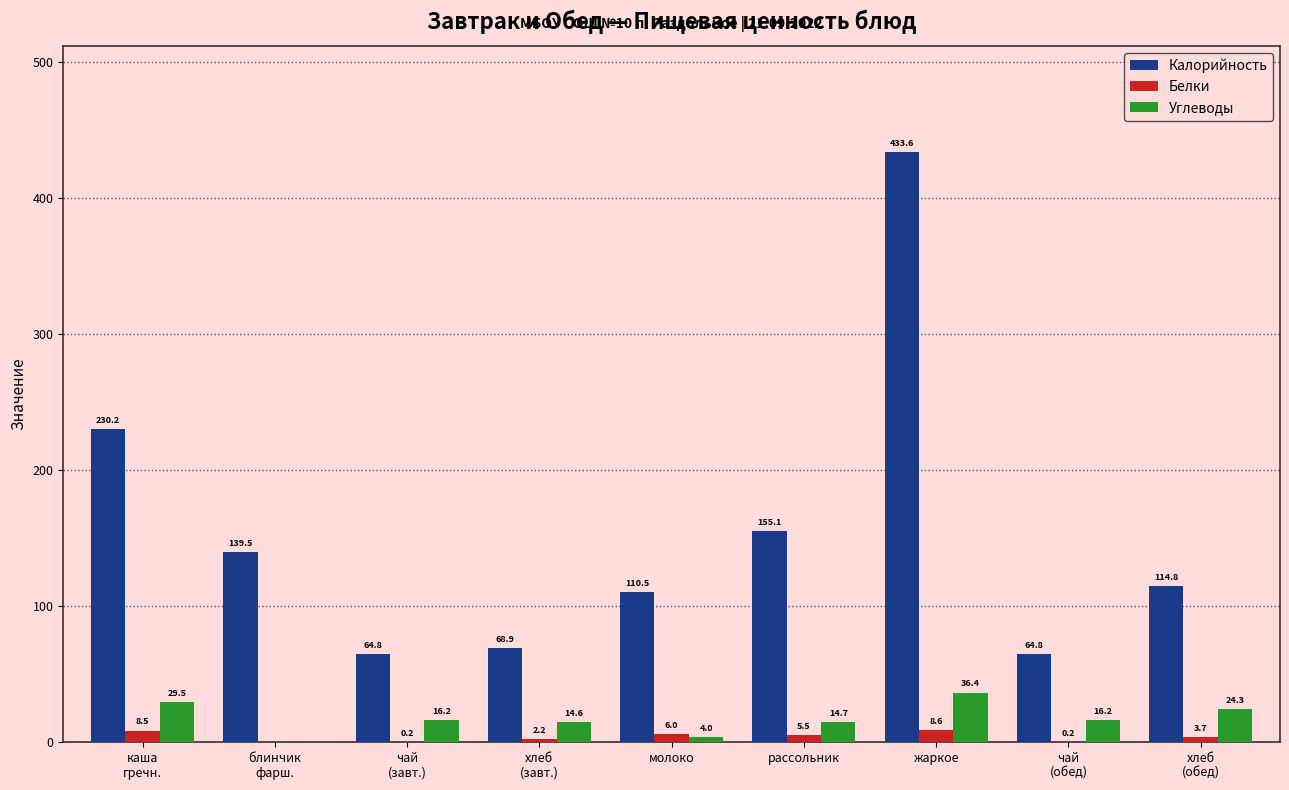

Which series has the largest range (max minus min)?

Калорийность